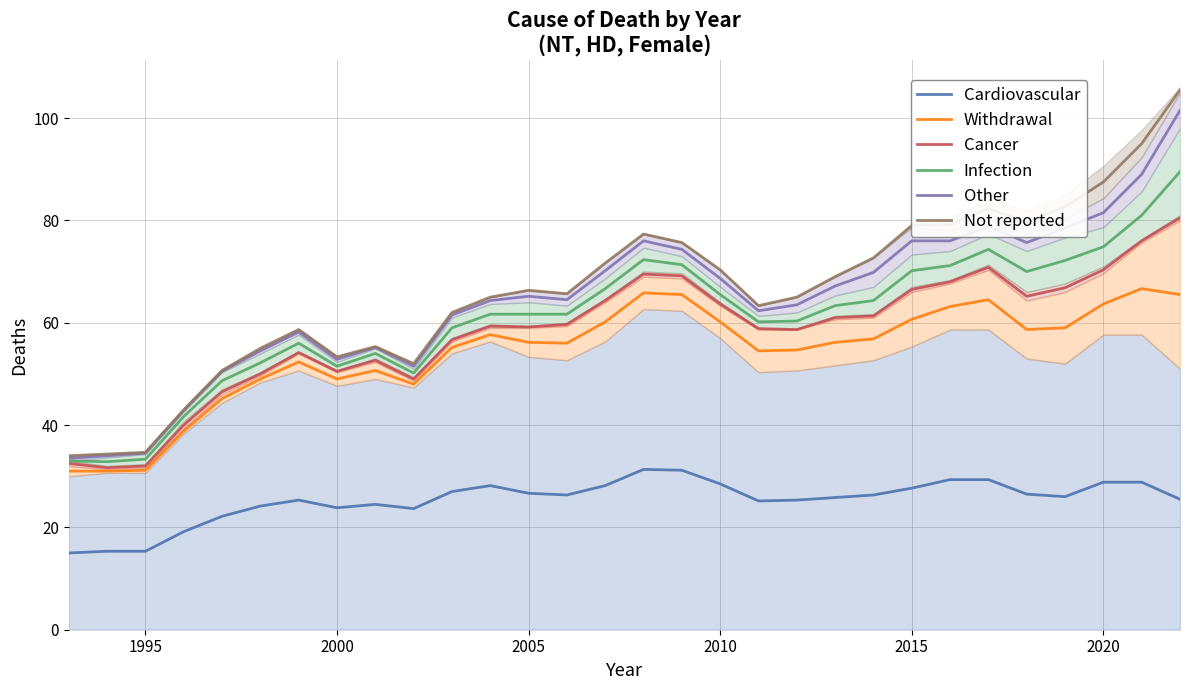

At how many categories does at least one series exceed 95?

1